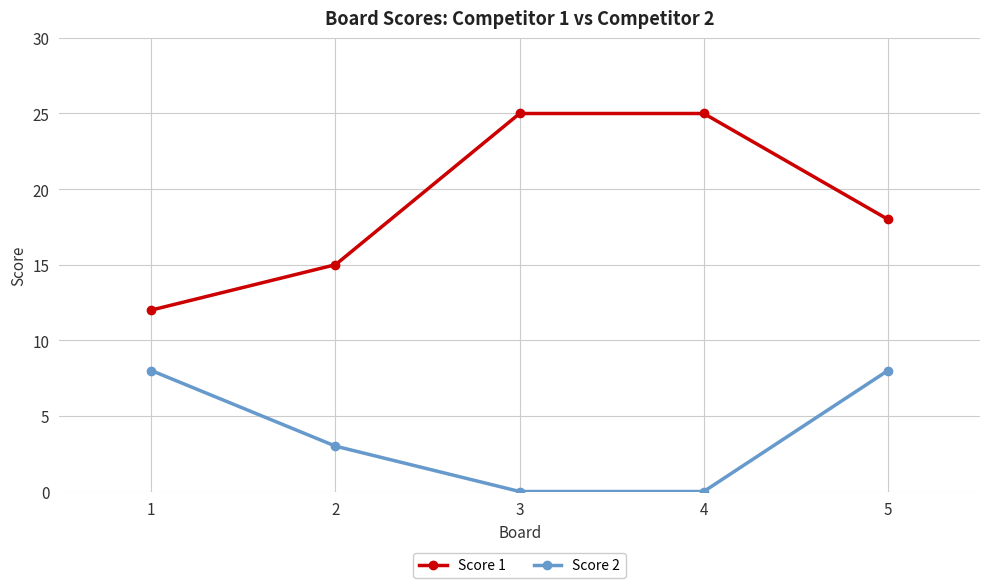

Count the number of data series in this chart.

2